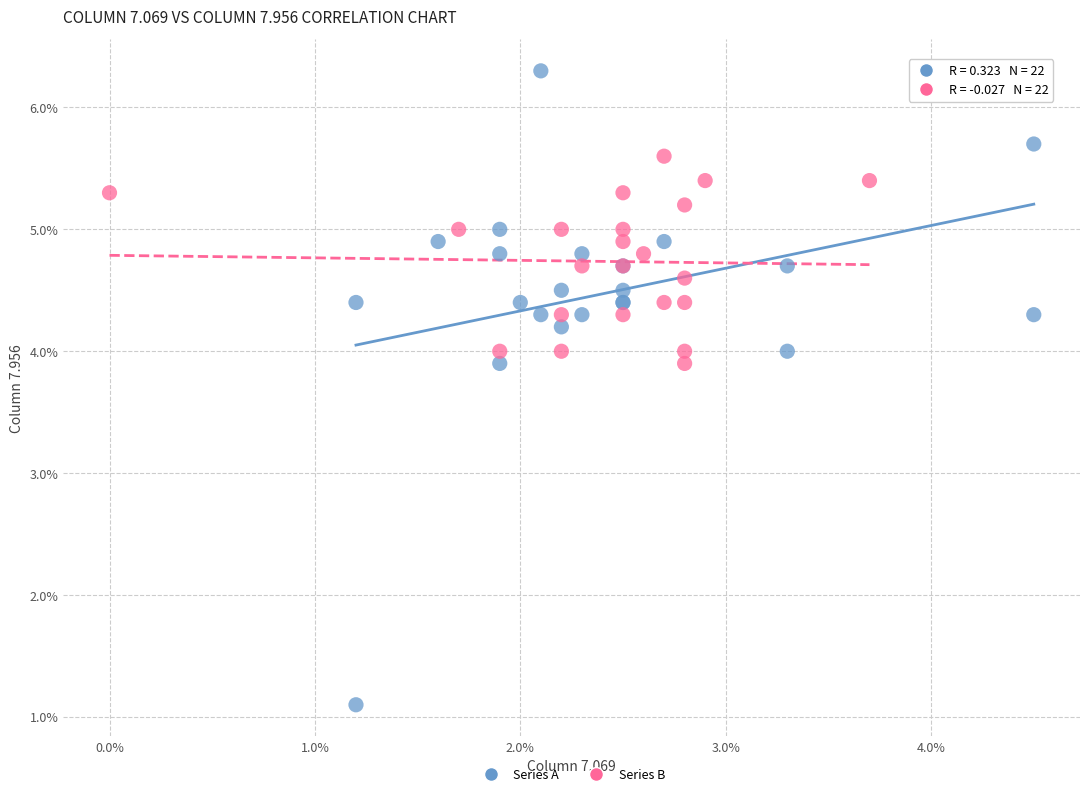

Which series reaches the minimum Y coordinate?

Series A